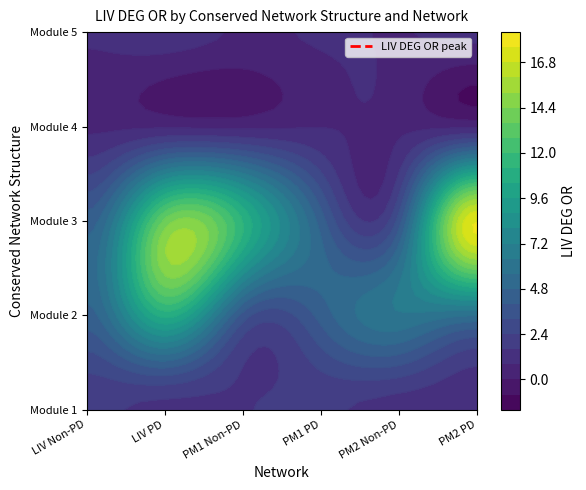

What is the sum of the LIV Non-PD values at 5 and 4?

1.5